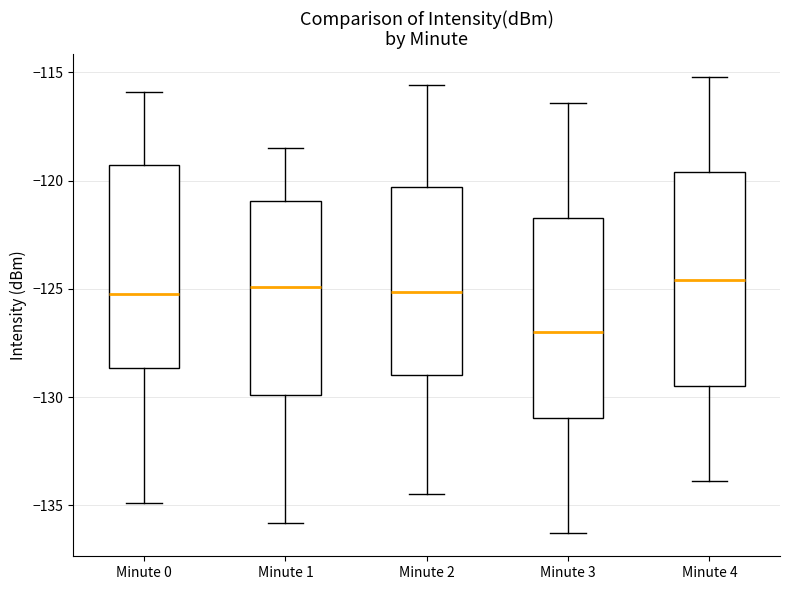

Reading left to right, transcribe this box plot: for each box, give where its median line is, the range the box spans, and where its two whiskers end, as read against the y-axis. The values are not printed on the chart, so give them approximately, as read against the axis.

Minute 0: median -125.0, box -128.5 to -119.5, whiskers -135.0 to -116.0
Minute 1: median -125.0, box -130.0 to -121.0, whiskers -136.0 to -118.5
Minute 2: median -125.0, box -129.0 to -120.5, whiskers -134.5 to -115.5
Minute 3: median -127.0, box -131.0 to -121.5, whiskers -136.5 to -116.5
Minute 4: median -124.5, box -129.5 to -119.5, whiskers -134.0 to -115.0